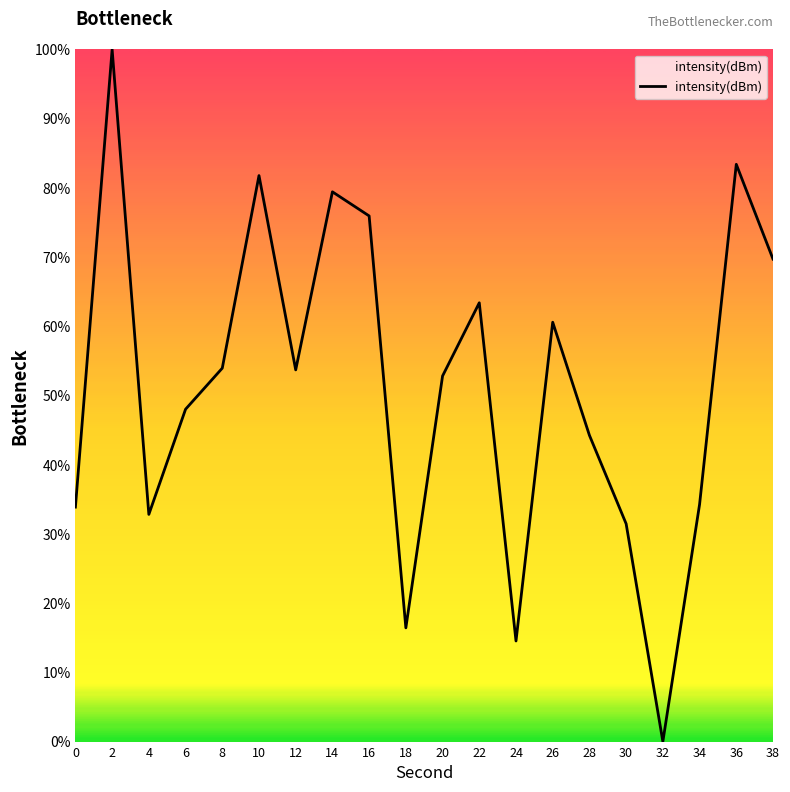

Which has a higher value, 4 or 32?

4